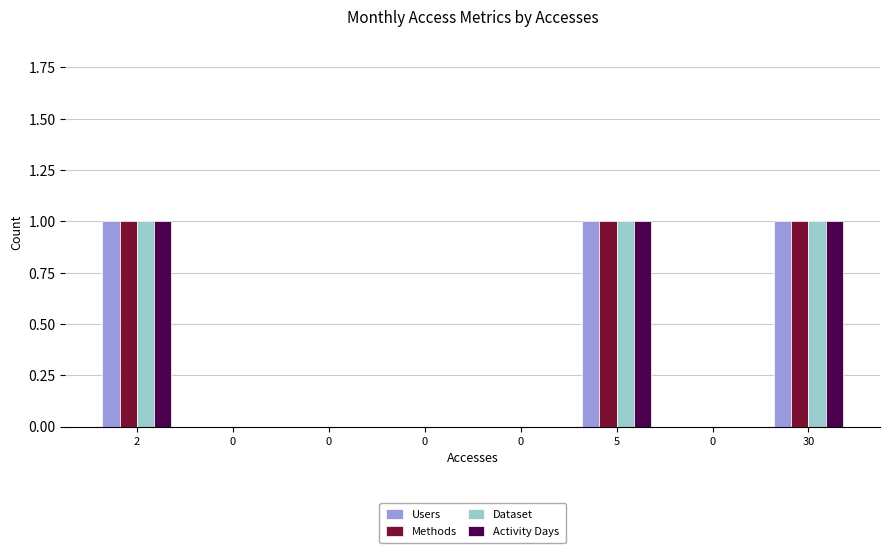

What is the greatest value displayed?

1